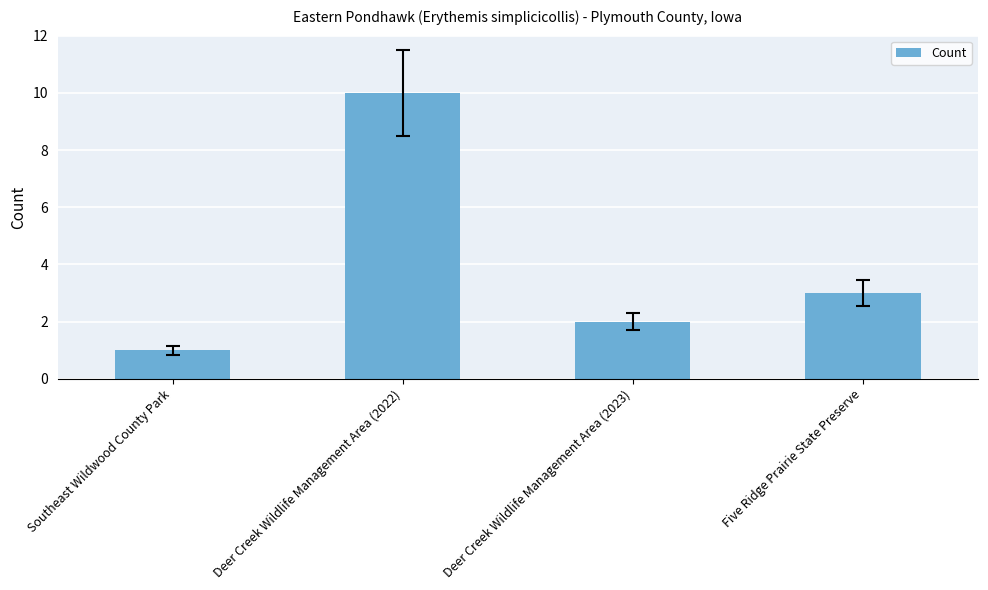

List the labels in order of value, largest first.

Deer Creek Wildlife Management Area (2022), Five Ridge Prairie State Preserve, Deer Creek Wildlife Management Area (2023), Southeast Wildwood County Park